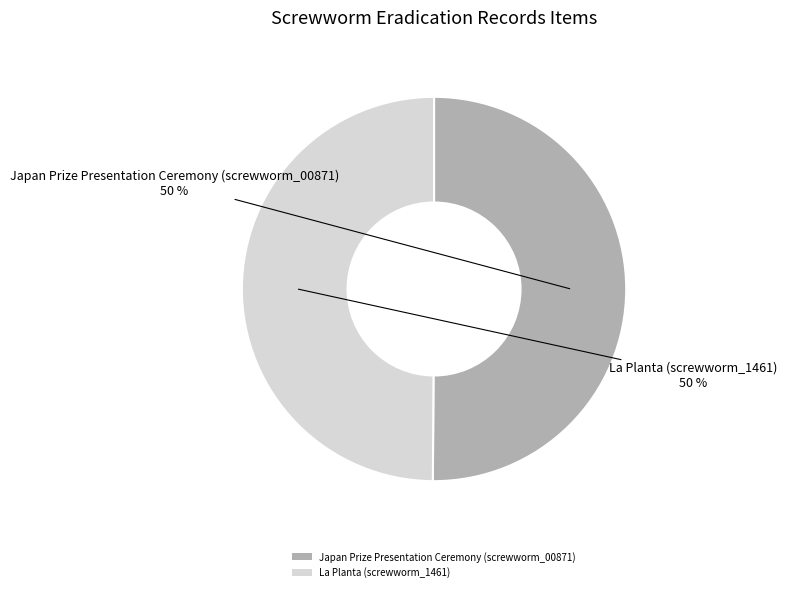

To the nearest percent, what percentage of the pie is Japan Prize Presentation Ceremony (screwworm_00871)?

50%